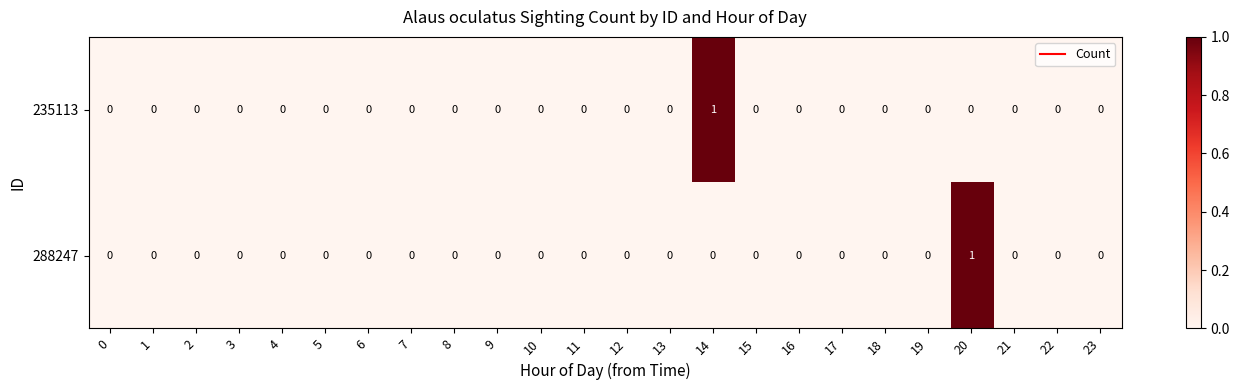

Between 14 and 15, which series saw the biggest shift?

235113